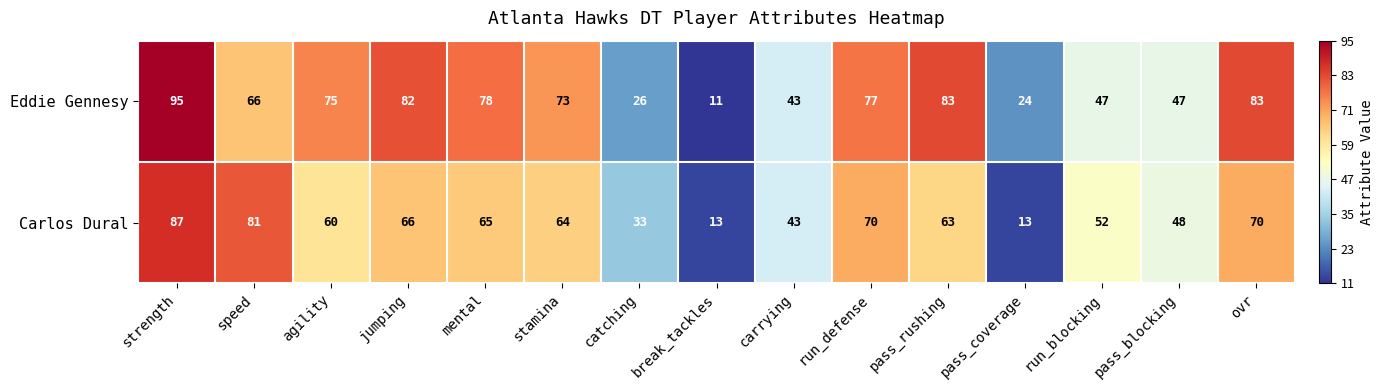

Is it true that Eddie Gennesy equals 64 at pass_blocking?

False